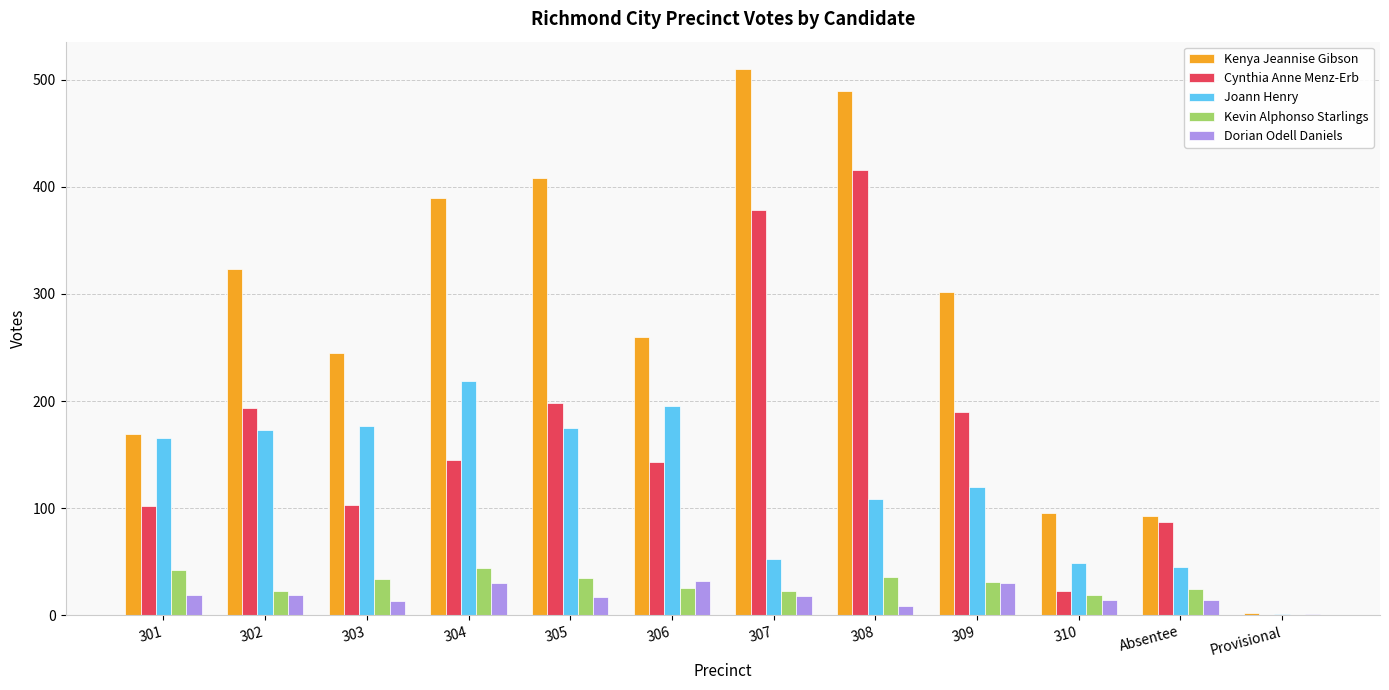

How many positive values does the Kevin Alphonso Starlings series have?

11